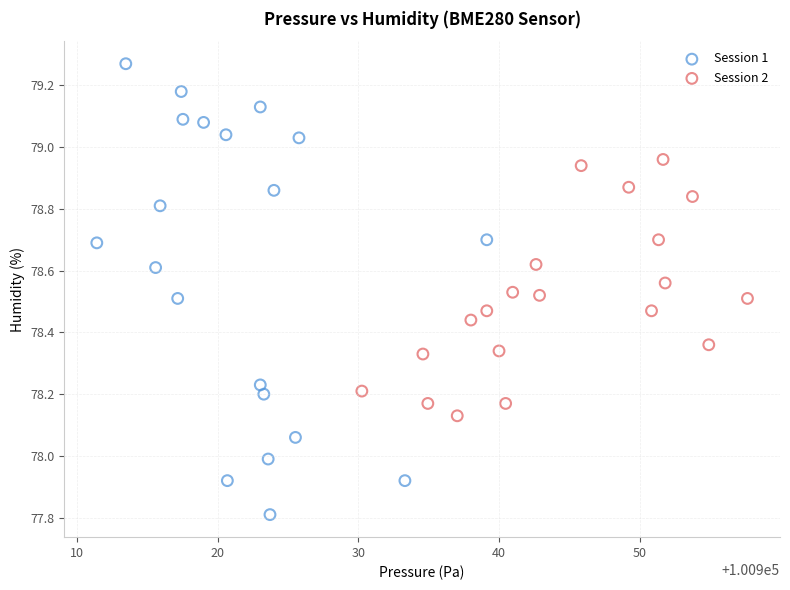

Which series reaches the minimum Y coordinate?

Session 1